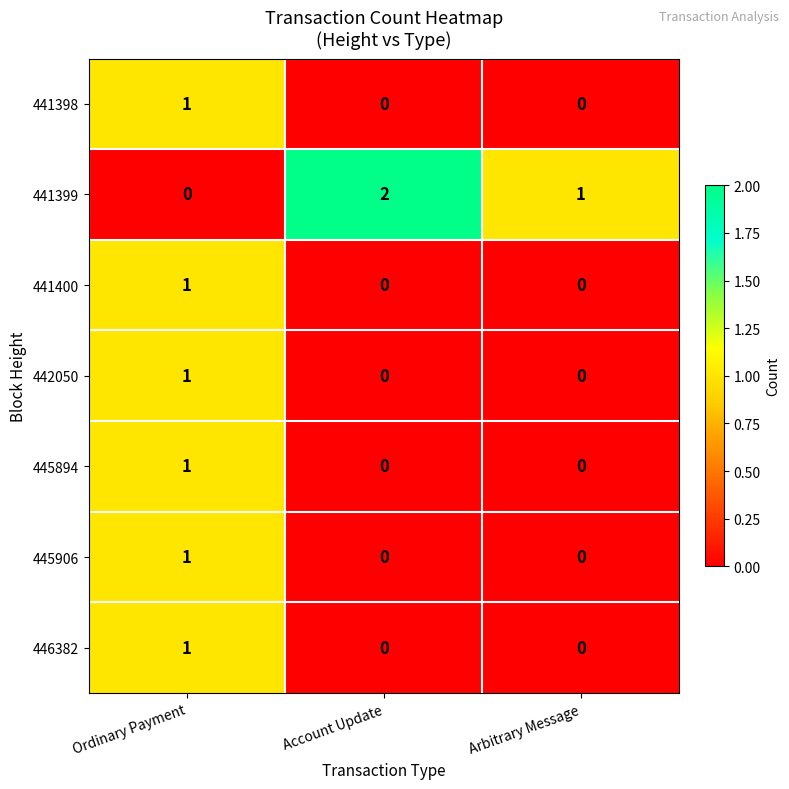

Which series has the widest spread of values?

441399